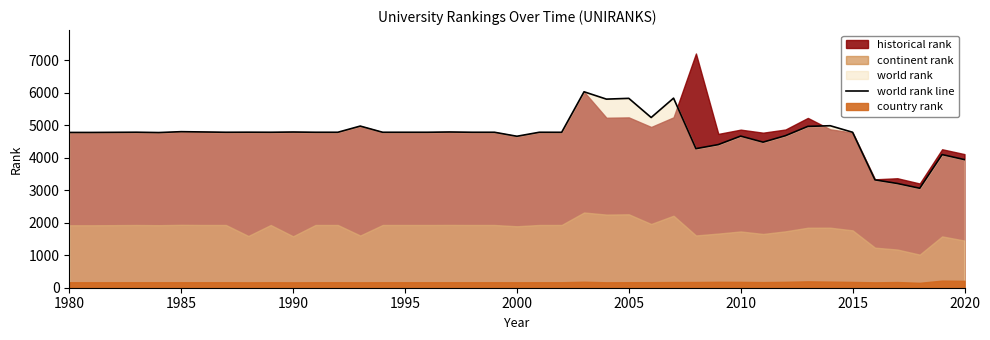

The value of world rank line at 2010 is 4663. True or false?

True